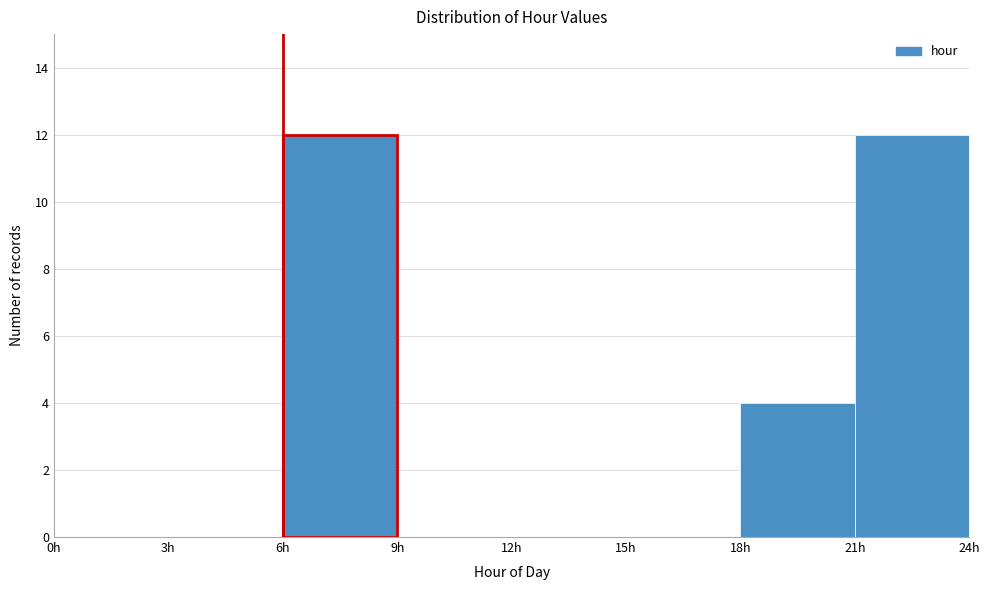

Reading left to right, transcribe this chart: for each bar, give the range it covers on the x-axis and its height. The values are not printed on the chart, so give them approximately, as read against the axis.

0 to 3: 0
3 to 6: 0
6 to 9: 12
9 to 12: 0
12 to 15: 0
15 to 18: 0
18 to 21: 4
21 to 24: 12